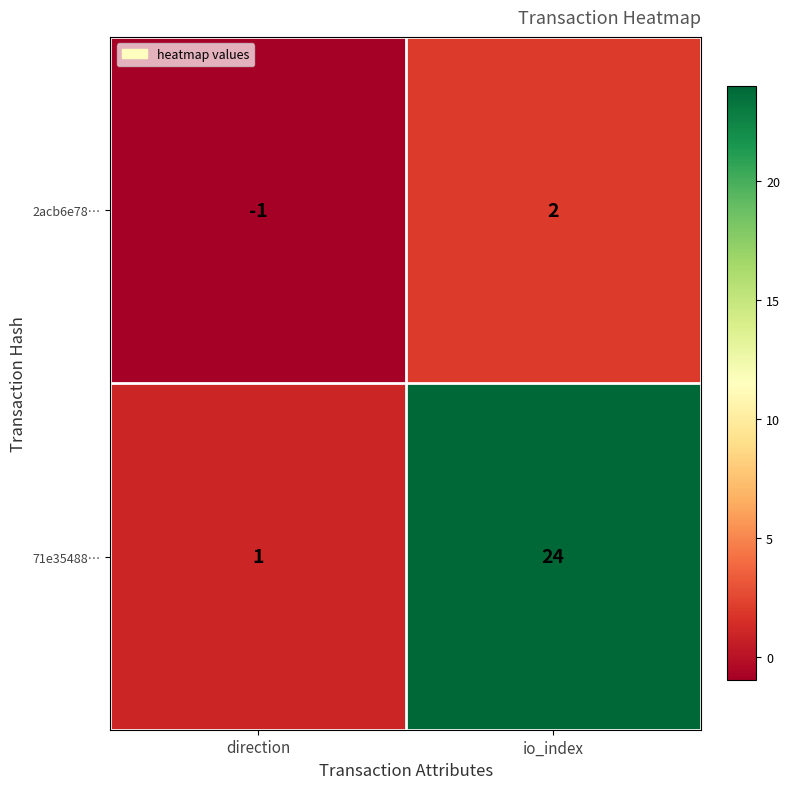

What is the maximum value shown in the chart?

24